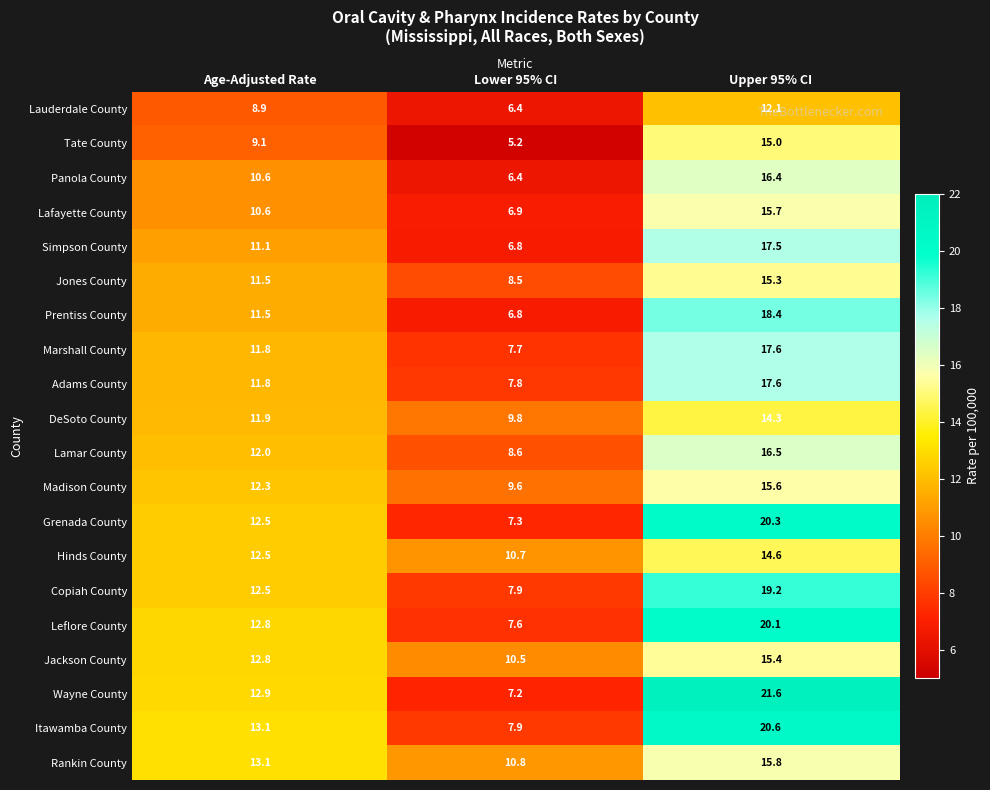

What is the approximate value of Simpson County at Lower 95% CI?

6.8